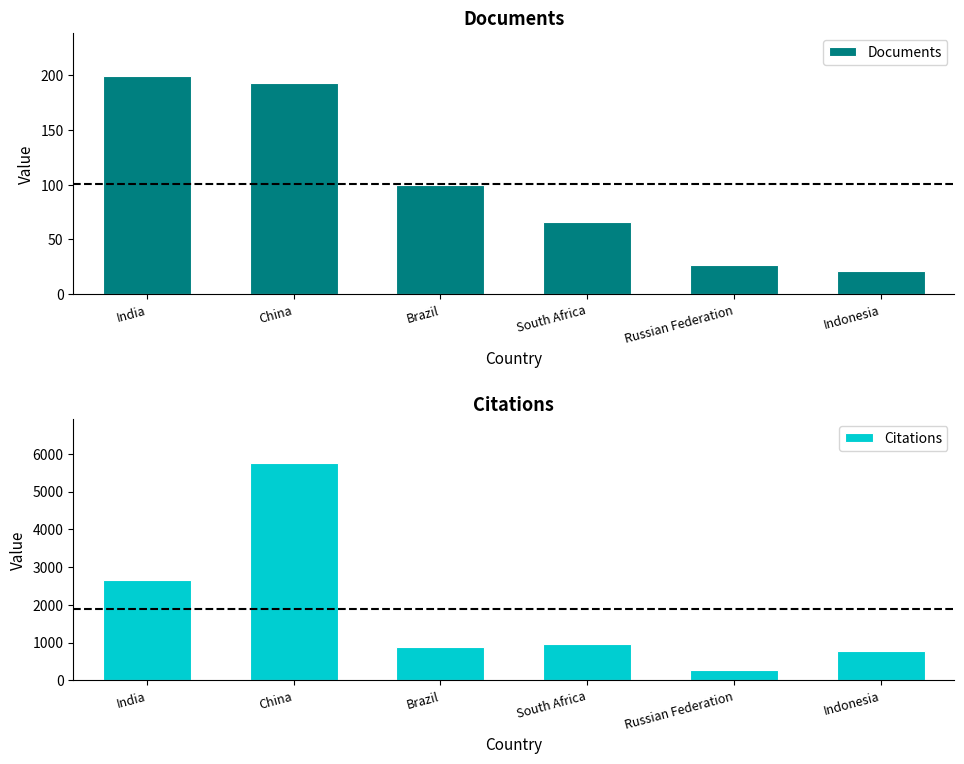

Which label corresponds to the smallest value in the chart?

Indonesia